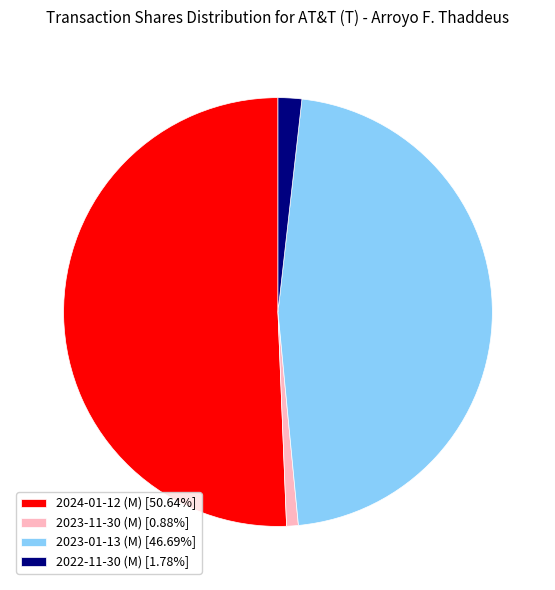

Which category accounts for the majority?

2024-01-12 (M)